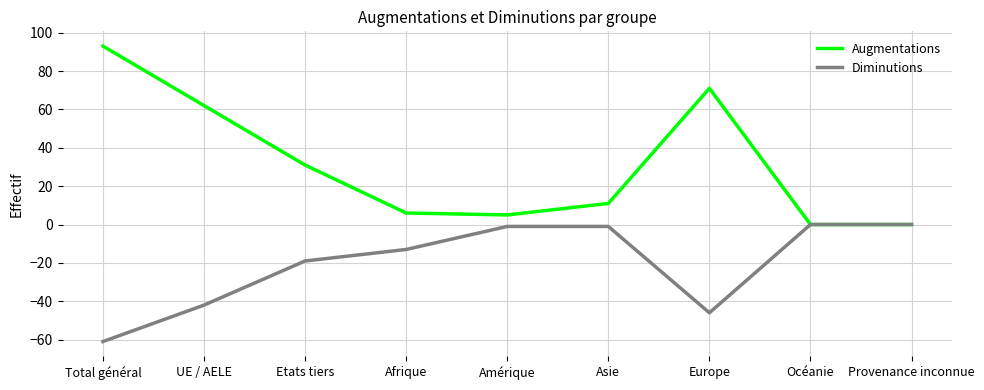

Reading left to right, extract all data points from this chart.

Augmentations: Total général=93	UE / AELE=62	Etats tiers=31	Afrique=6	Amérique=5	Asie=11	Europe=71	Océanie=0	Provenance inconnue=0
Diminutions: Total général=-61	UE / AELE=-42	Etats tiers=-19	Afrique=-13	Amérique=-1	Asie=-1	Europe=-46	Océanie=0	Provenance inconnue=0